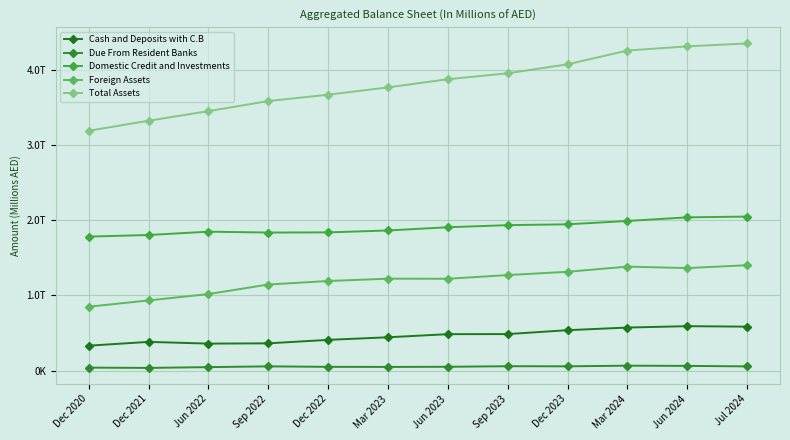

What is the minimum value shown in the chart?

35897